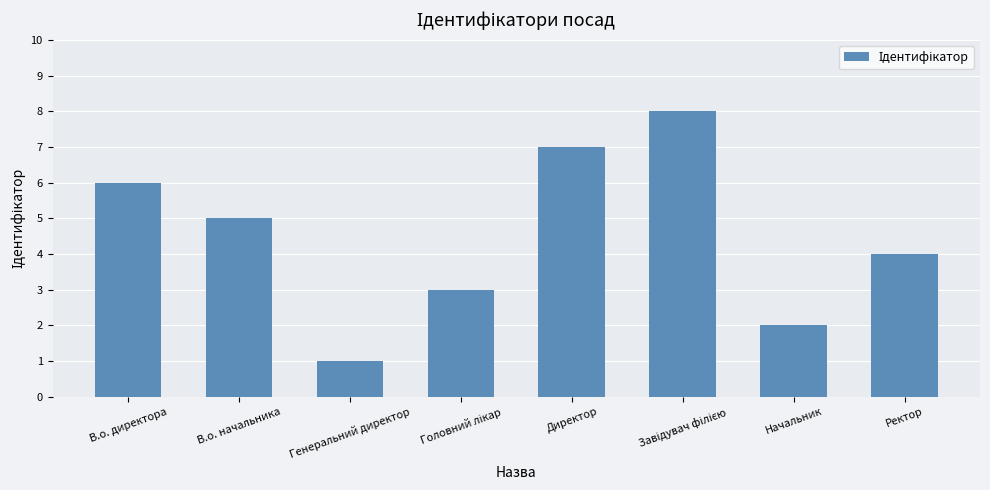

Is it true that the value at Начальник is 2?

True